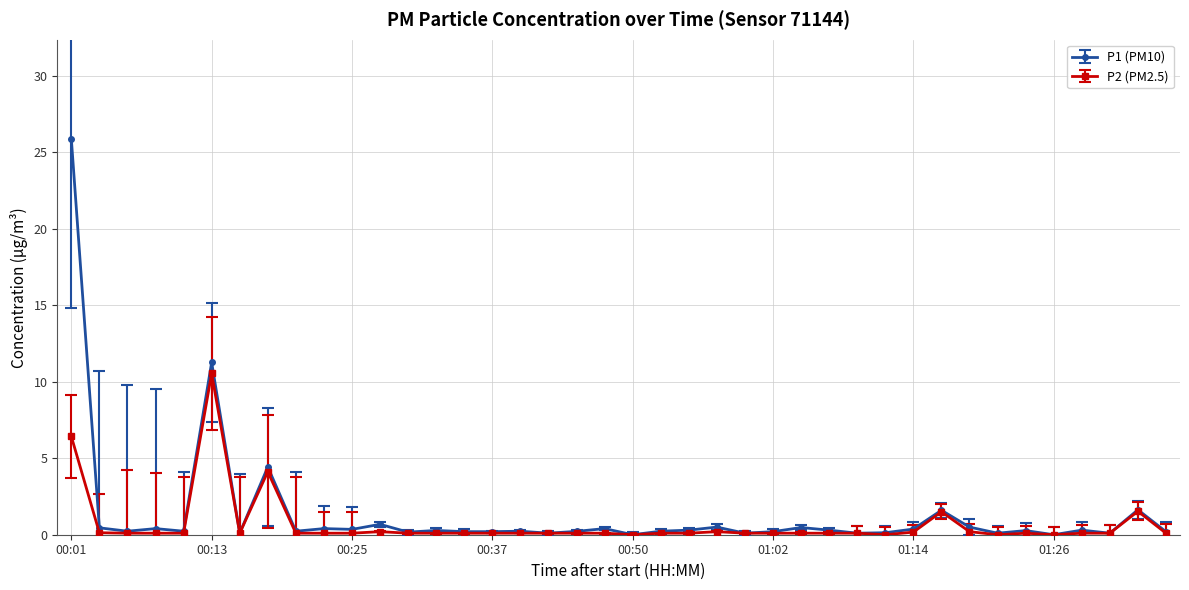

True or false: P2 (PM2.5) has more than 0 points higher than both neighbors.

True